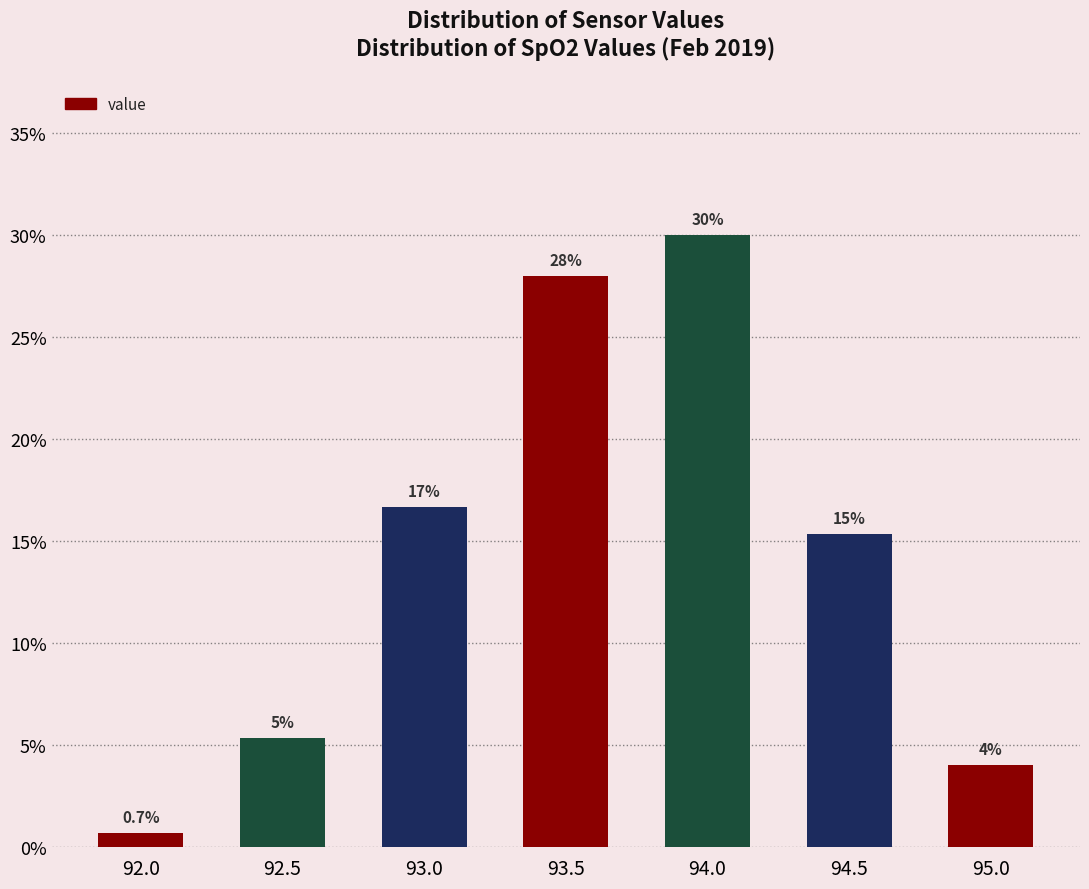

Rank the categories by value from highest to lowest.

94.0, 93.5, 93.0, 94.5, 92.5, 95.0, 92.0